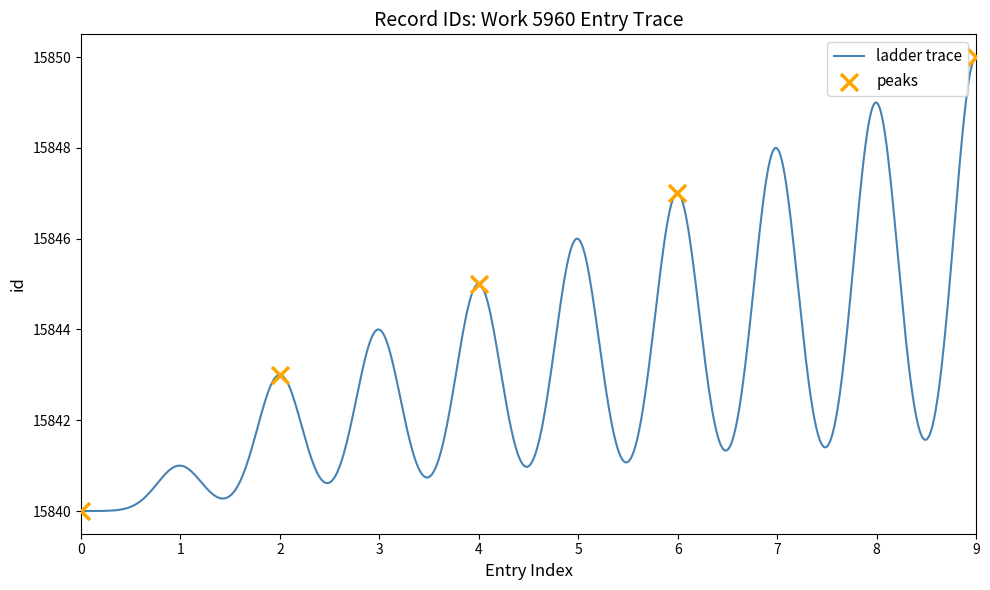

What is the greatest value displayed?

15850.0